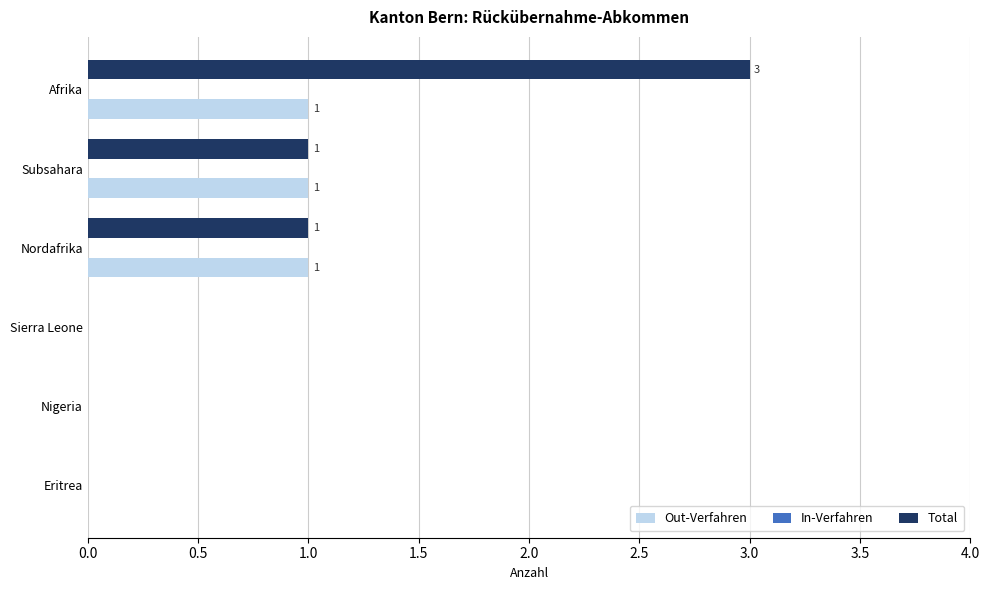

What is the sum of all Out-Verfahren values?

3